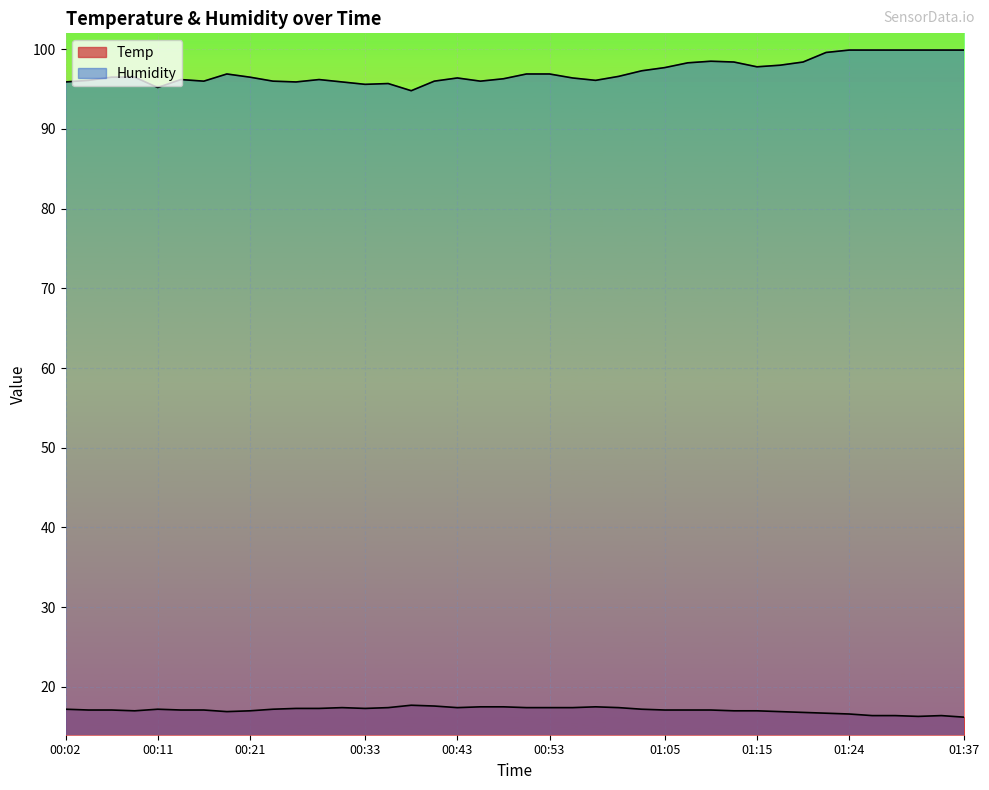

Which series has the largest range (max minus min)?

Humidity